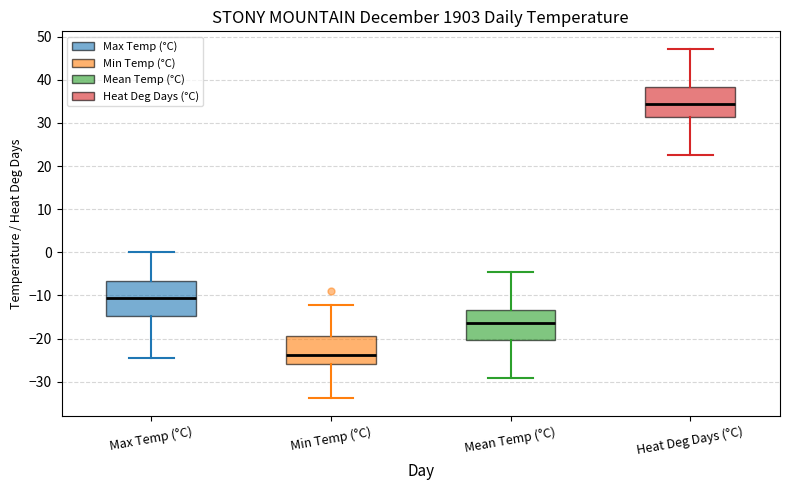

Reading left to right, transcribe this box plot: for each box, give where its median line is, the range the box spans, and where its two whiskers end, as read against the y-axis. The values are not printed on the chart, so give them approximately, as read against the axis.

Max Temp (°C): median -11, box -15 to -7, whiskers -24 to 0
Min Temp (°C): median -24, box -26 to -19, whiskers -34 to -12
Mean Temp (°C): median -16, box -20 to -13, whiskers -29 to -4
Heat Deg Days (°C): median 34, box 31 to 38, whiskers 23 to 47